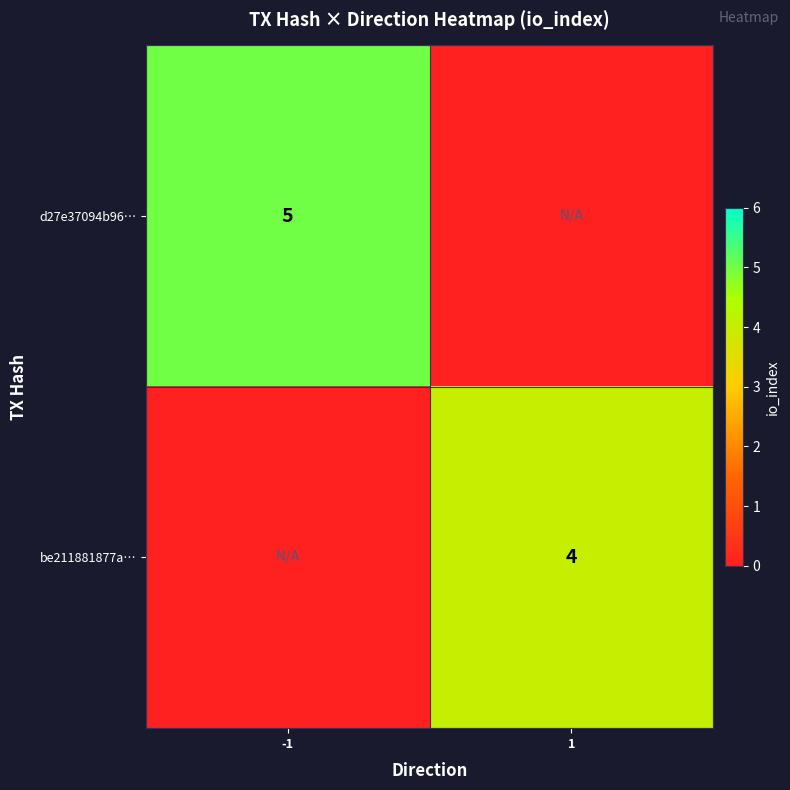

The value of d27e37094b96… at -1 is 1. True or false?

False